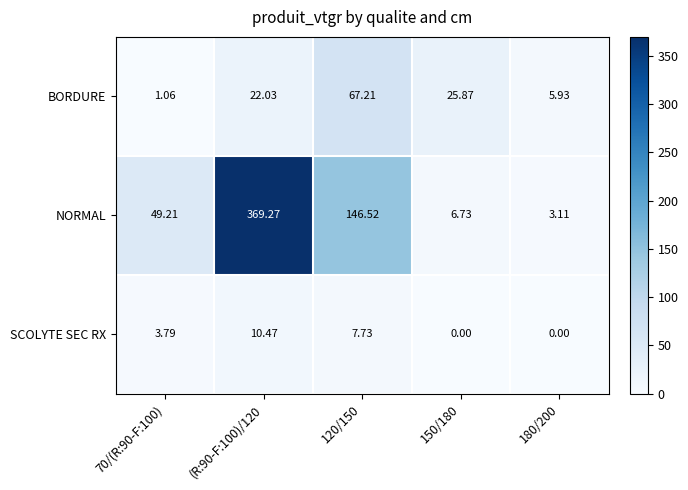

List the series in order of their peak value, lowest first.

SCOLYTE SEC RX, BORDURE, NORMAL